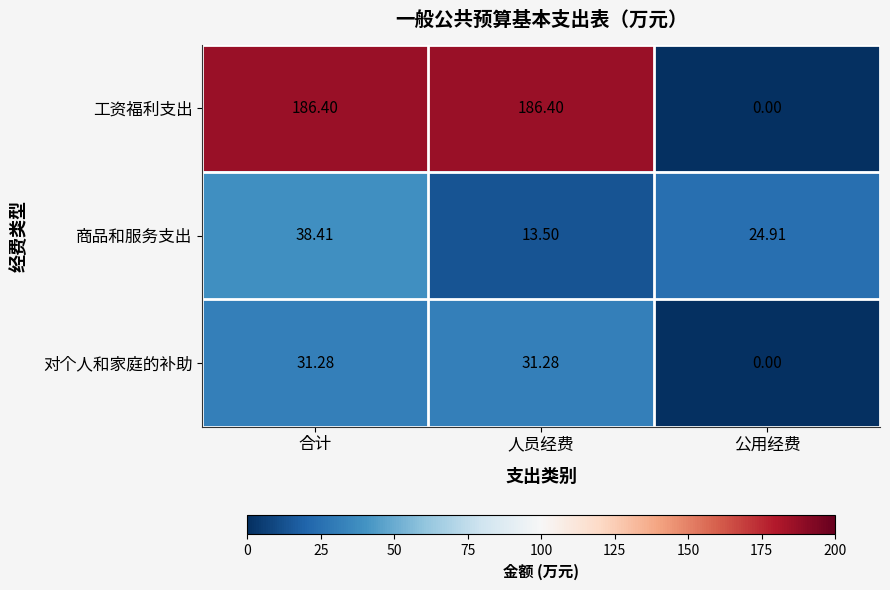

Which series has the largest total across all categories?

工资福利支出